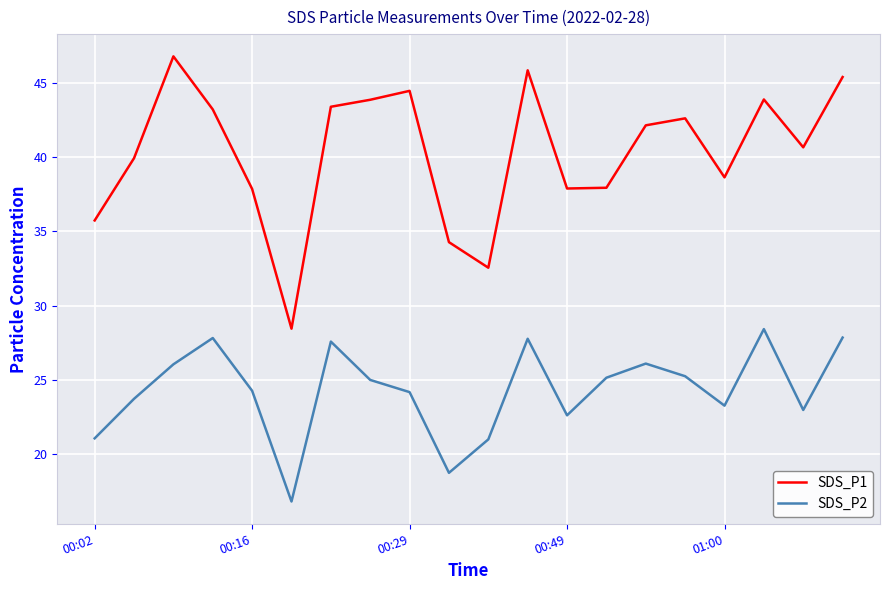

True or false: SDS_P2 and SDS_P1 cross at least once.

False